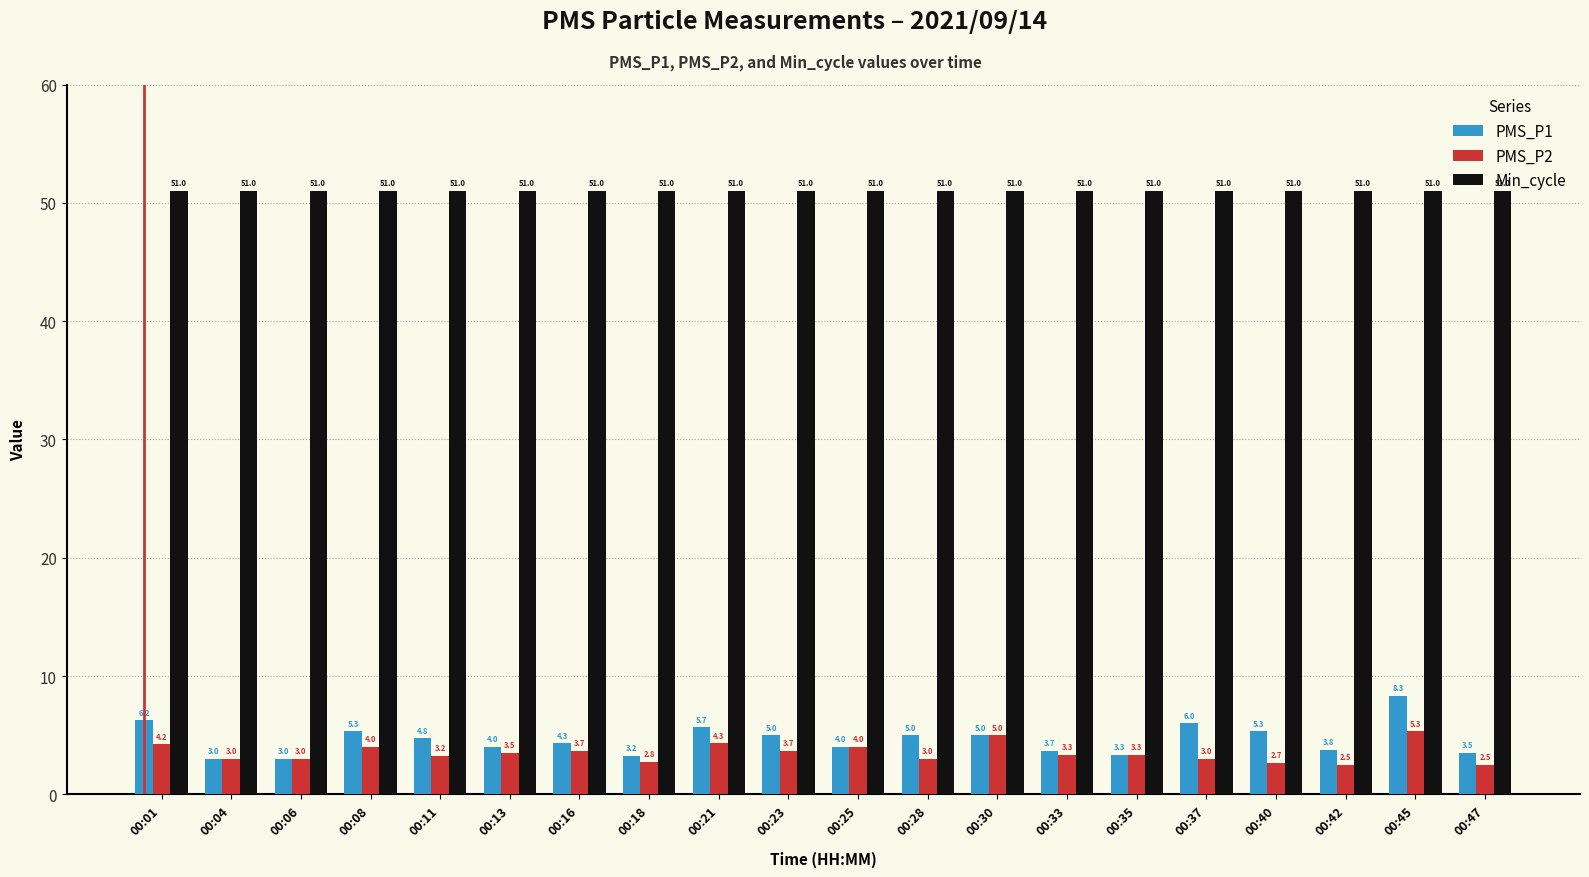

Which series has the widest spread of values?

PMS_P1